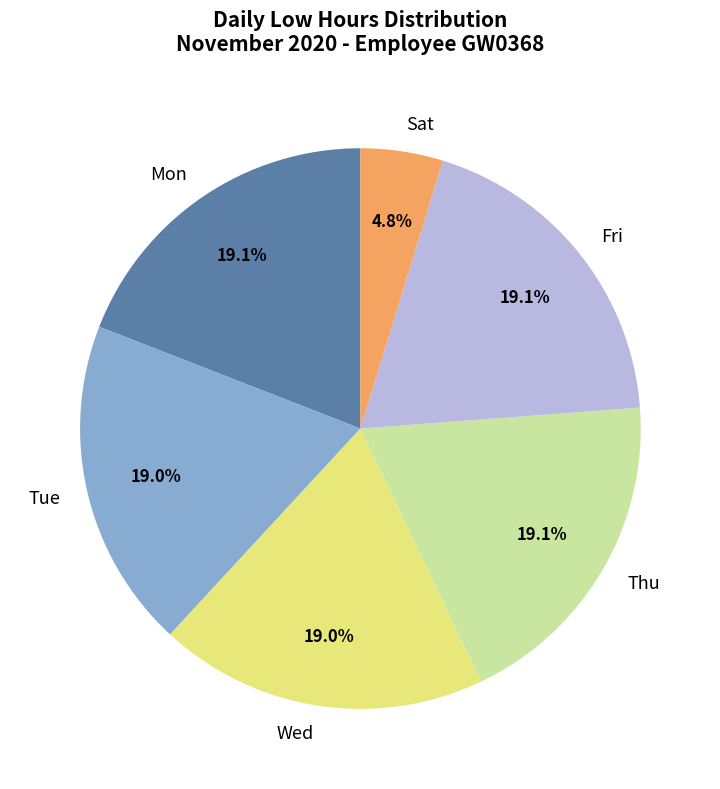

Is Mon the majority of the pie?

No